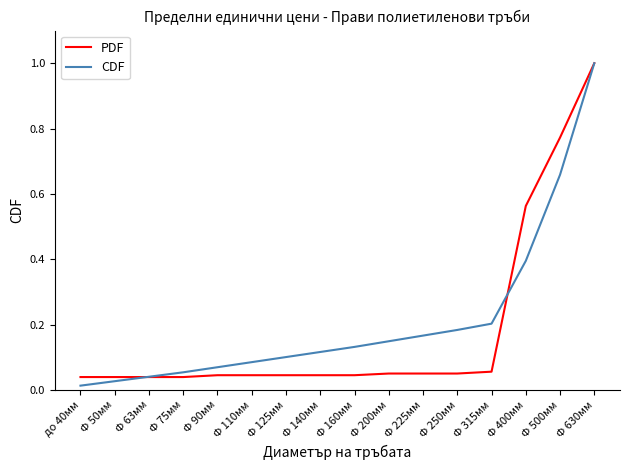

Which category has the lowest value across all series?

до 40мм